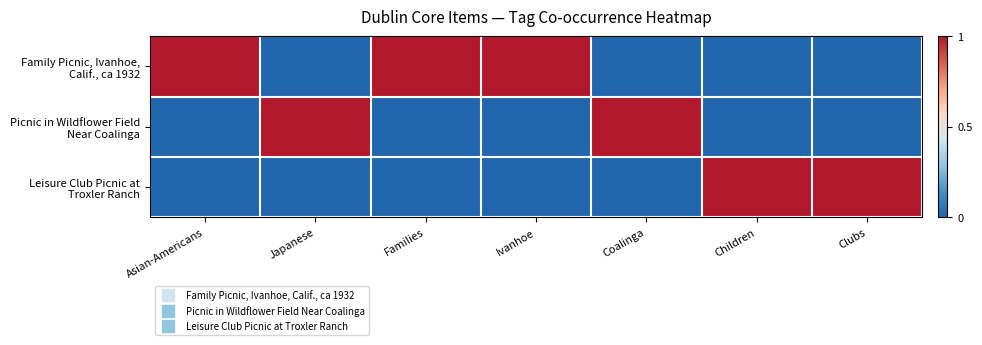

At how many categories does at least one series exceed 0?

7